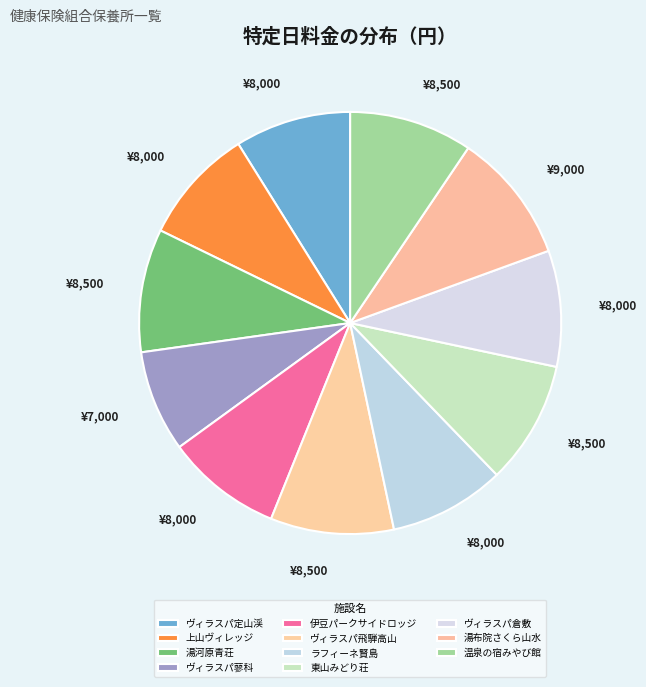

Is it true that ヴィラスパ飛騨高山 is 22% of the pie?

False